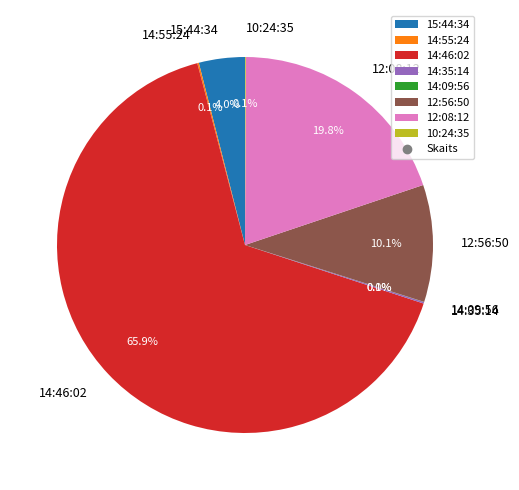

Is there any slice that represents more than half of the pie?

Yes